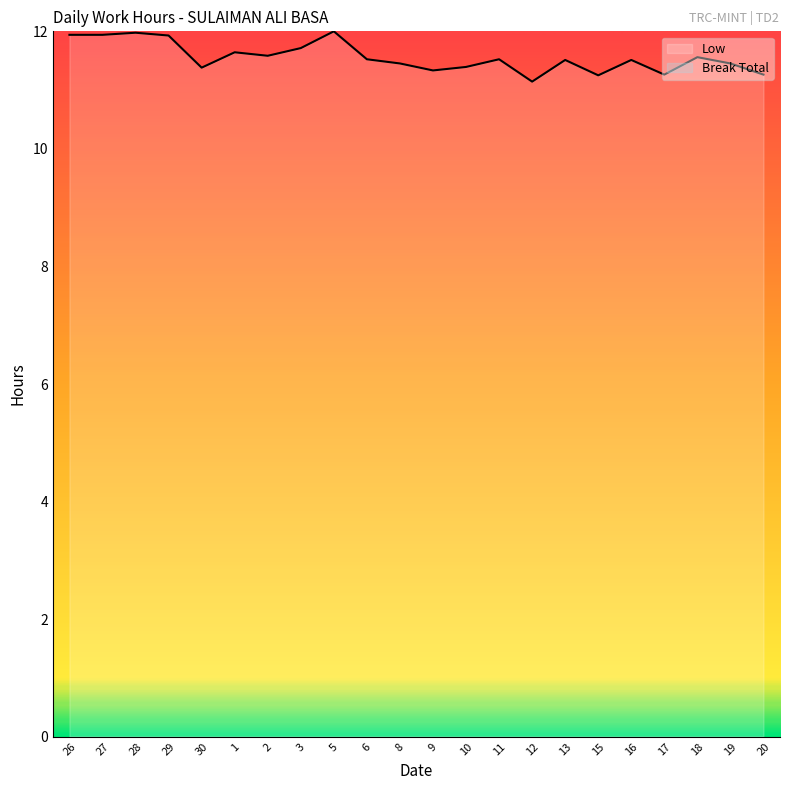

Count the number of categories in the chart.

22